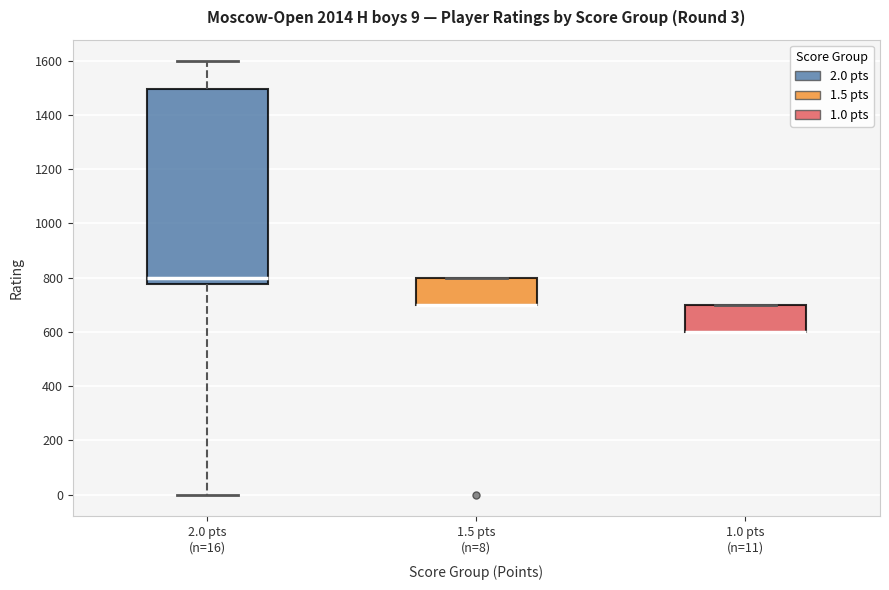

Which box is the tallest, from its lower edge to its upper edge?

2.0 pts (n=16)